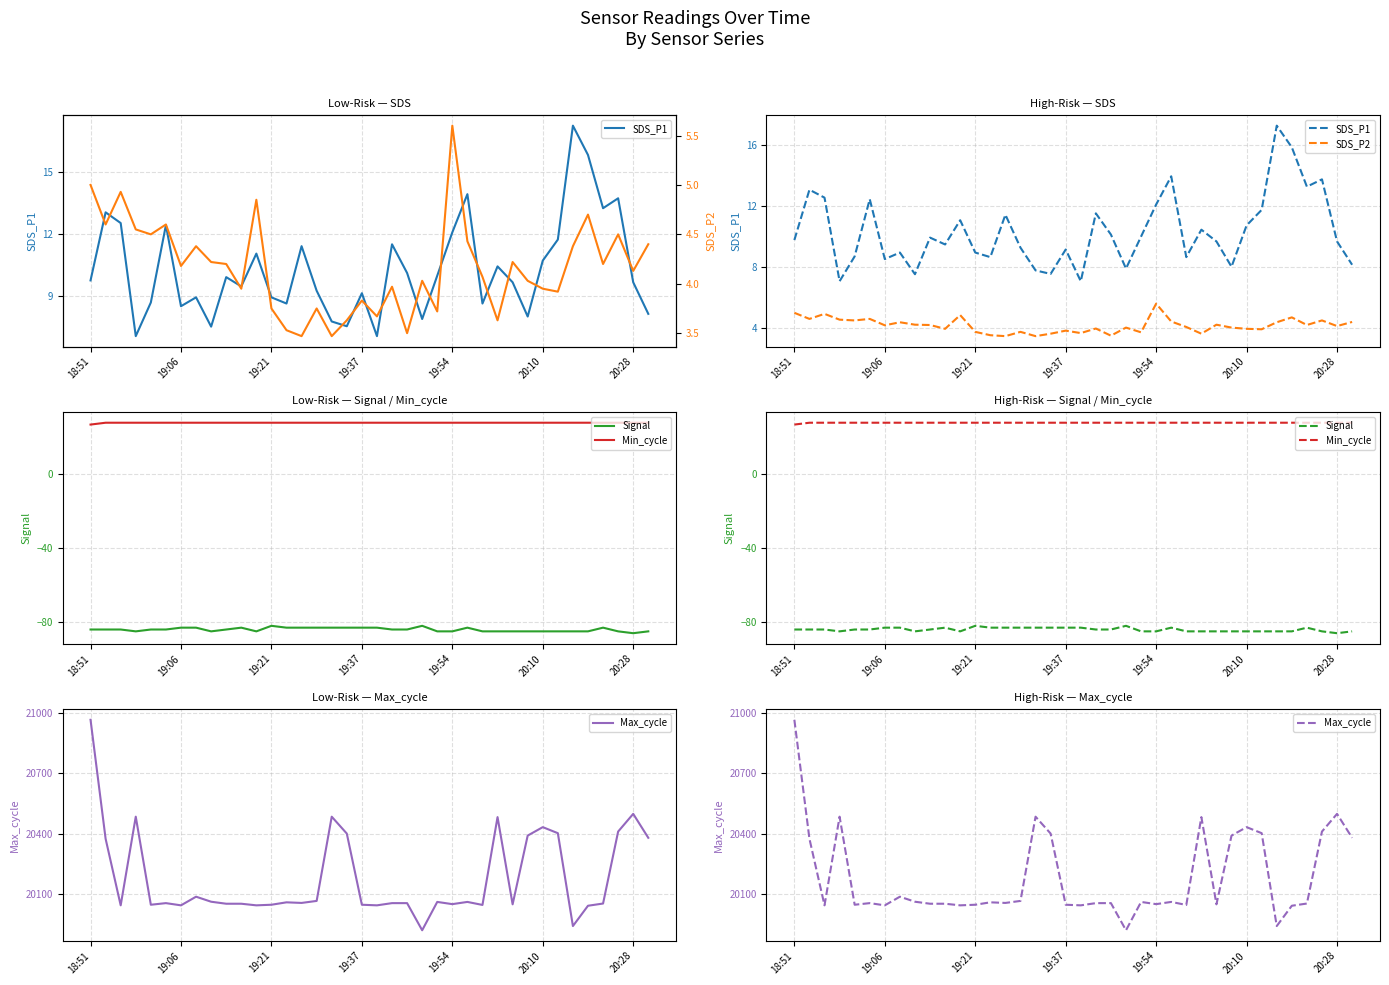

What are all the series names shown in the legend?

SDS_P1, SDS_P2, Signal, Min_cycle, Max_cycle